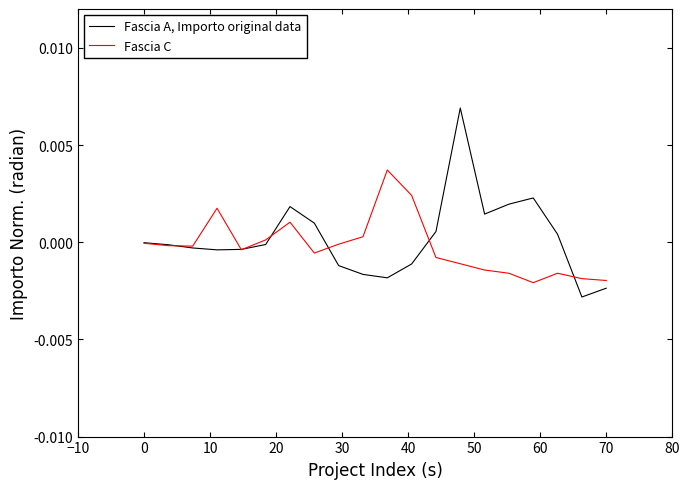

How many lines are shown in the chart?

2